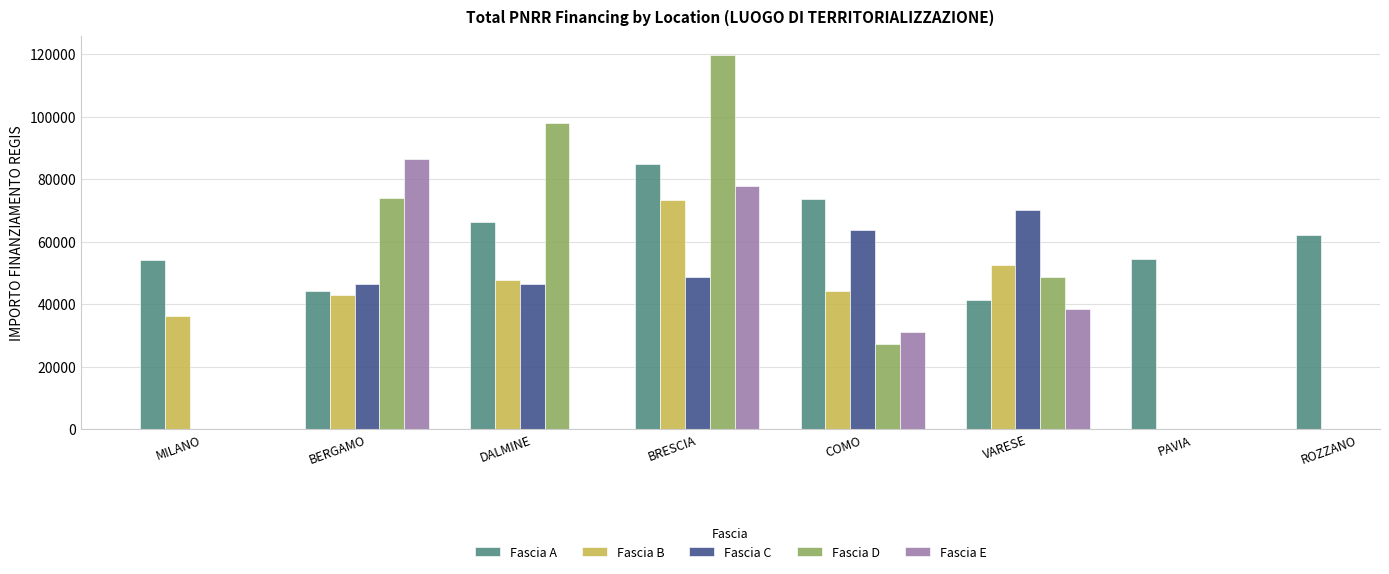

What is the maximum value for Fascia A?

84977.9